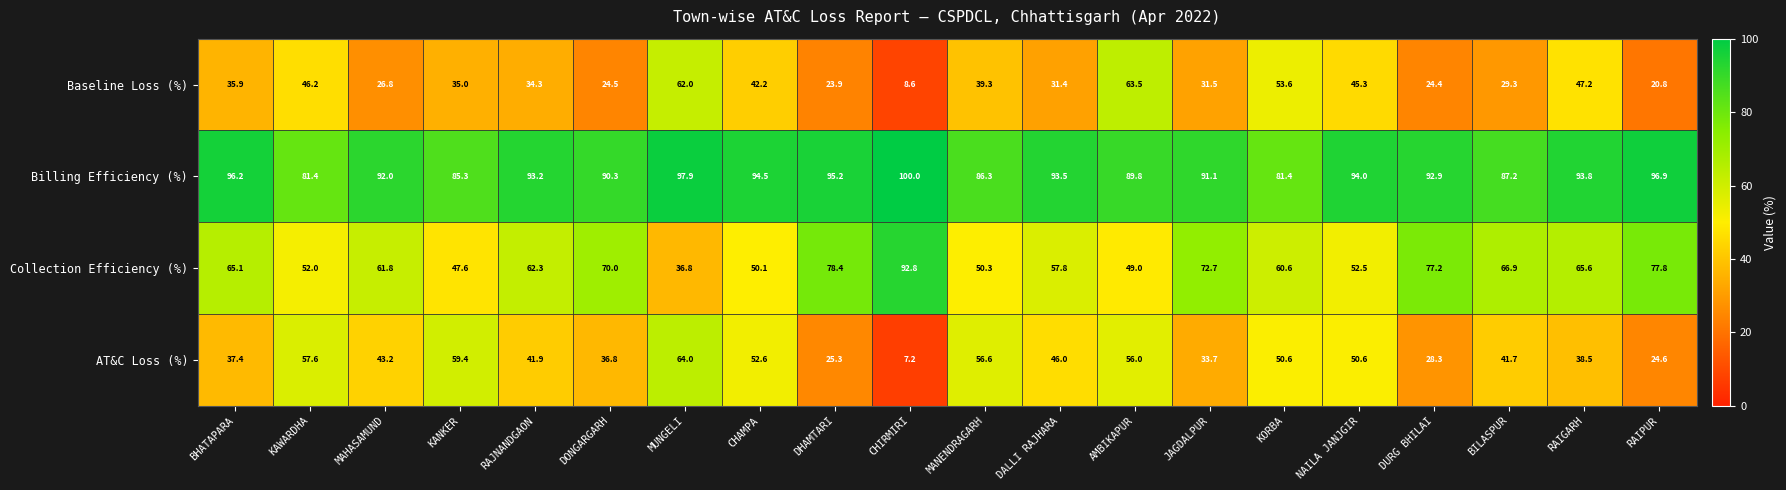

At how many categories does at least one series exceed 90?

14